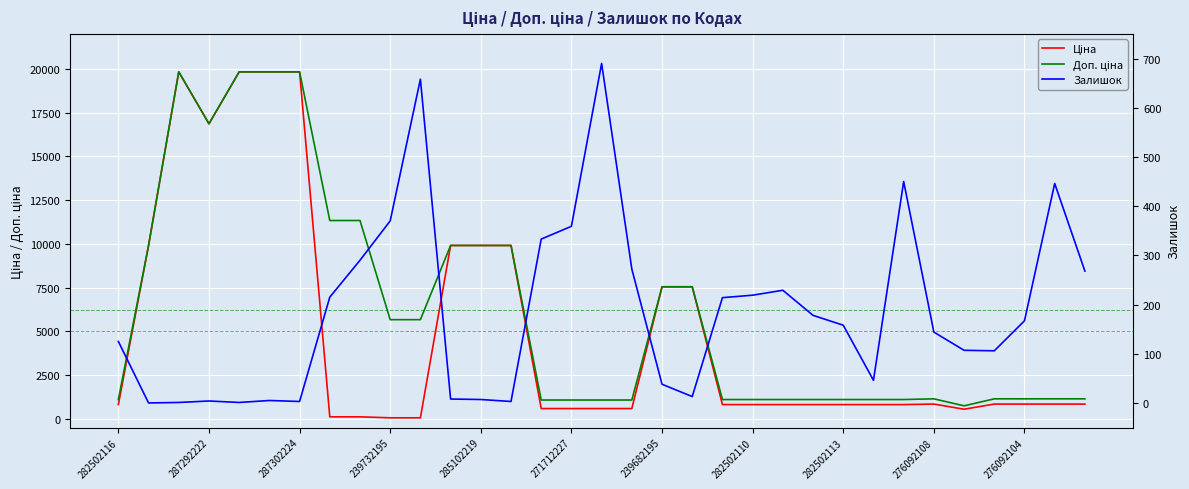

What is the average value of the Залишок series?

185.7